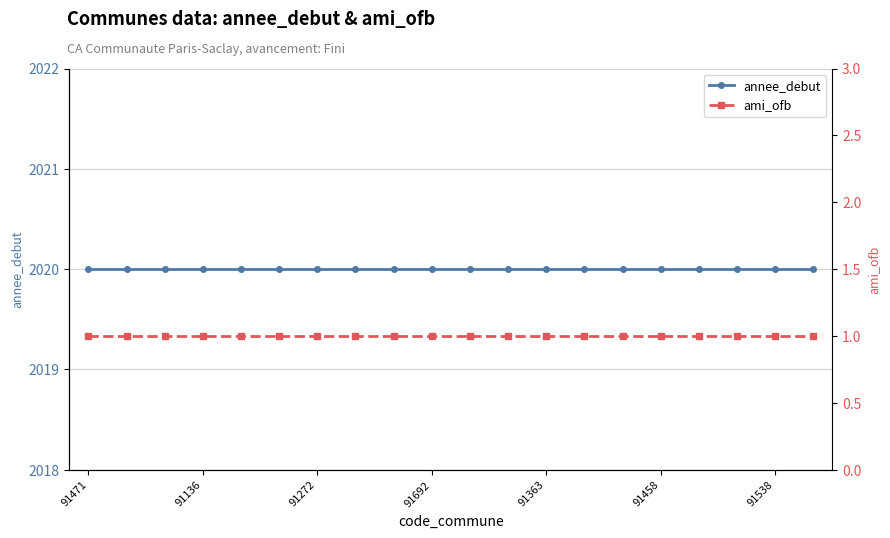

The value of annee_debut at 11 is 2020. True or false?

True